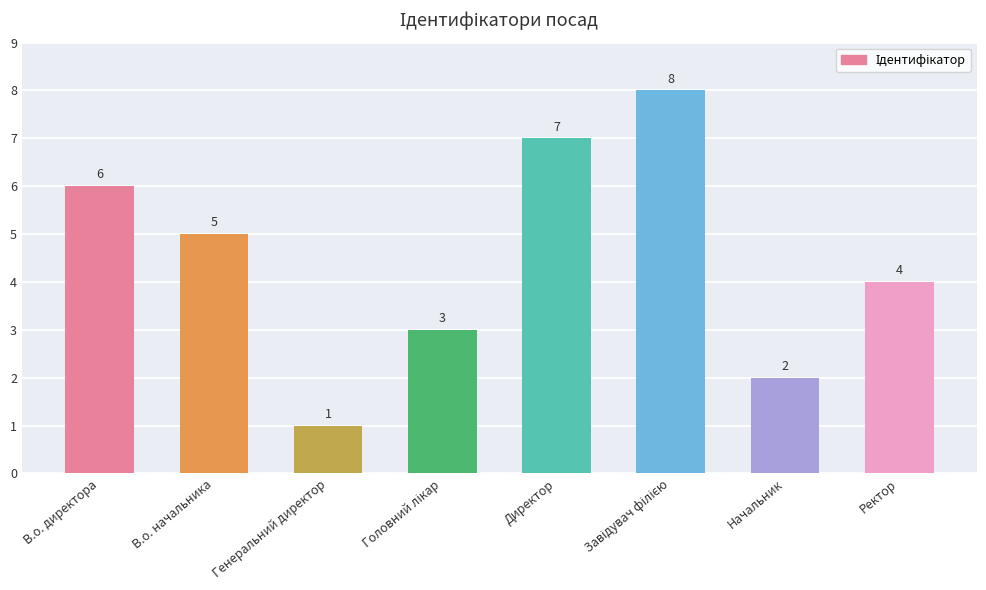

How many bars are there in total?

8